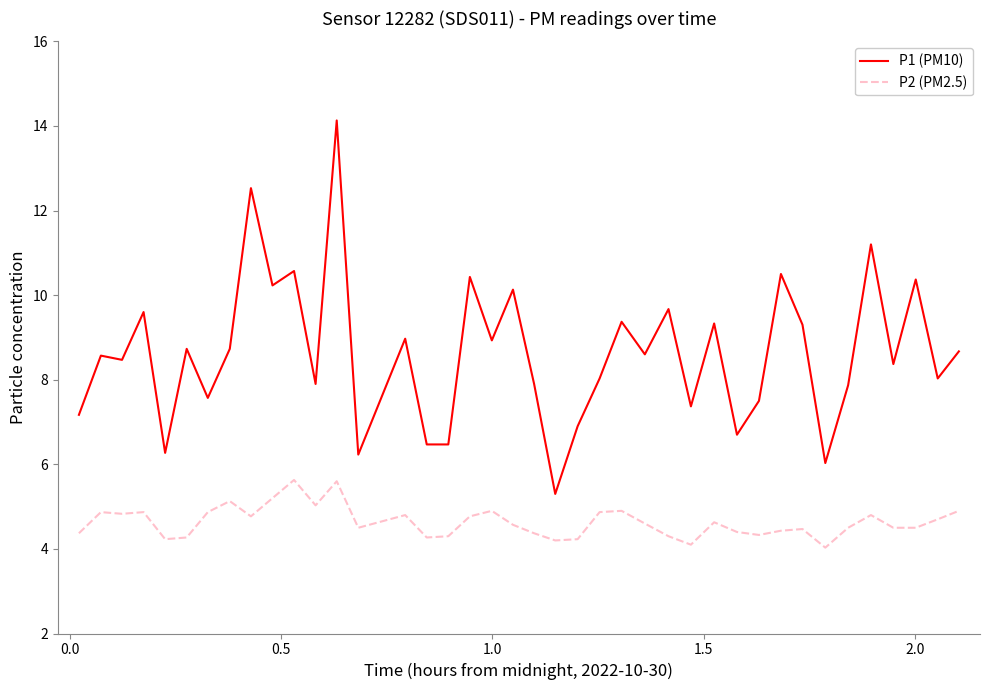

True or false: P2 (PM2.5) and P1 (PM10) cross at least once.

False